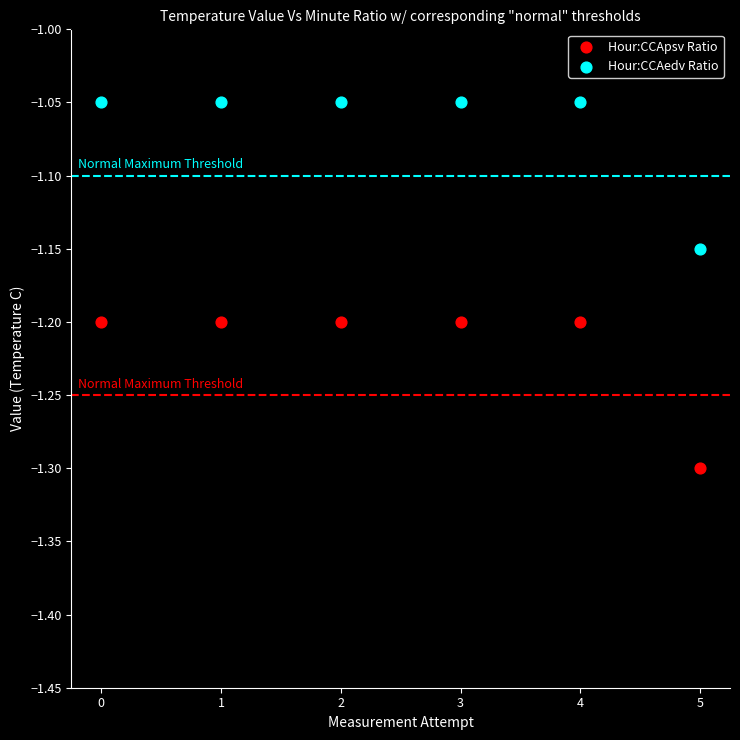

Which series reaches the minimum Y coordinate?

Hour:CCApsv Ratio